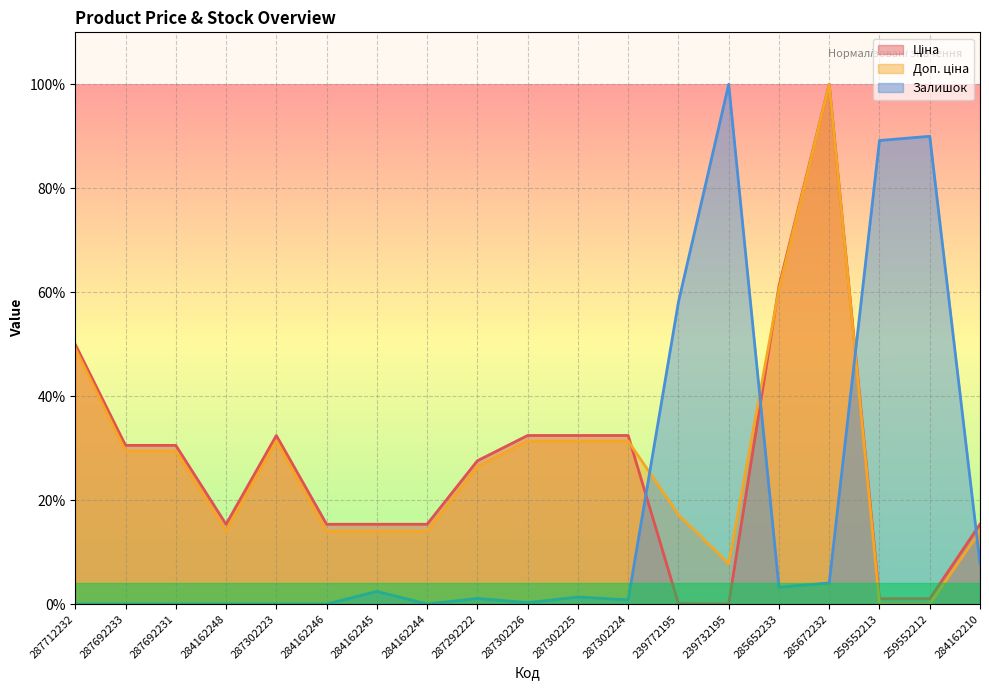

Which category has the highest value across all series?

285672232